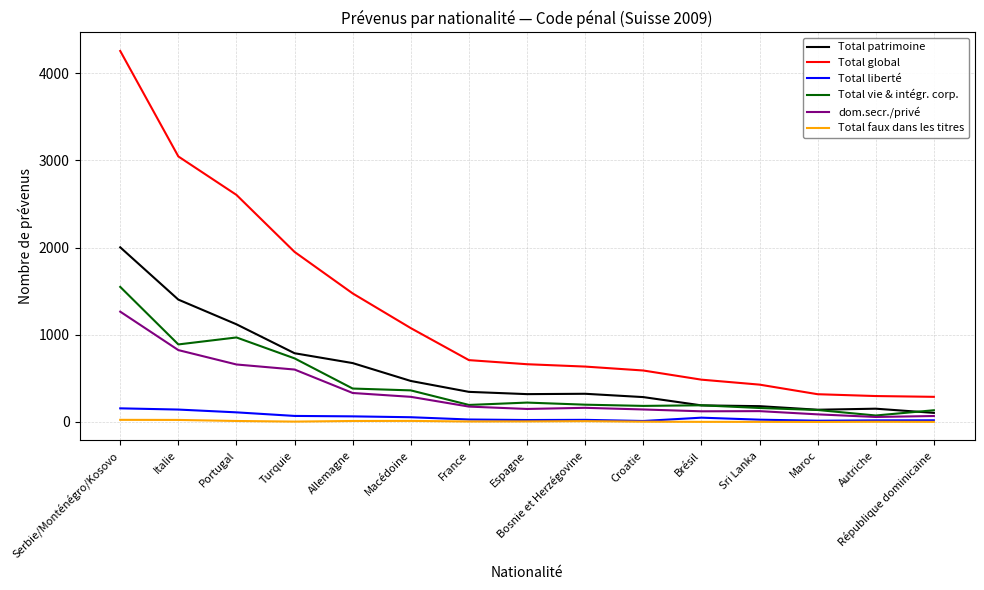

Which series has the widest spread of values?

Total global